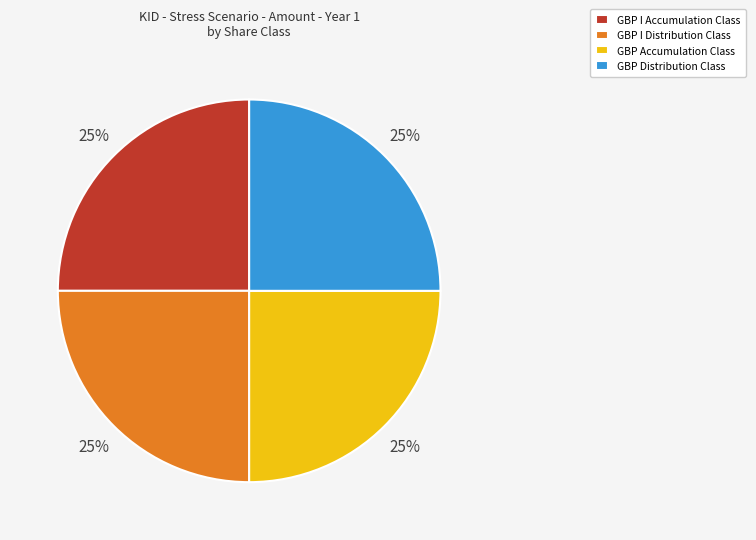

What percentage is the GBP I Distribution Class slice, to the nearest percent?

25%